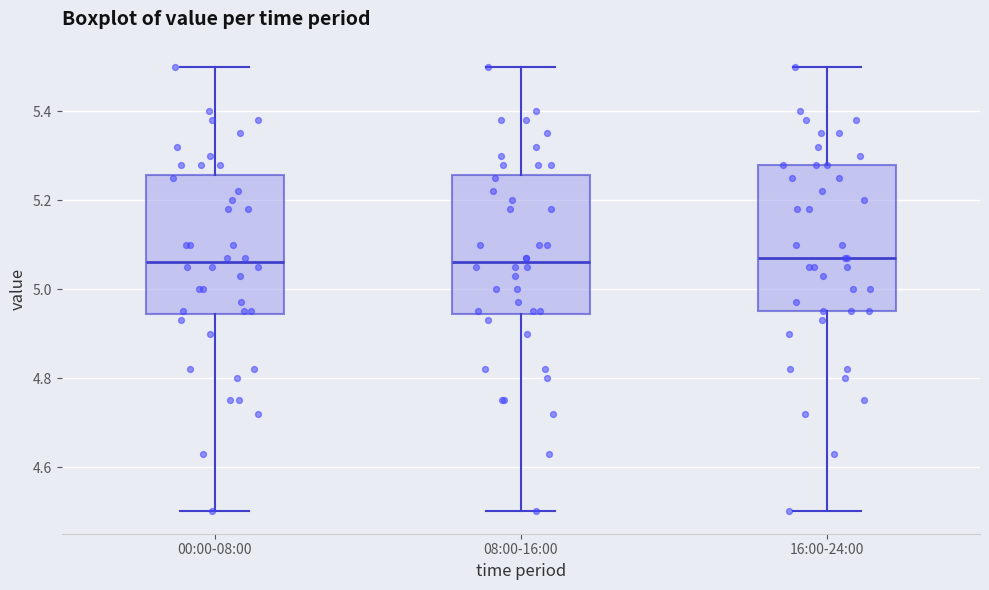

Where does the upper whisker of the box for 08:00-16:00 end on the y-axis? The values are not printed on the chart, so give them approximately, as read against the axis.

5.50